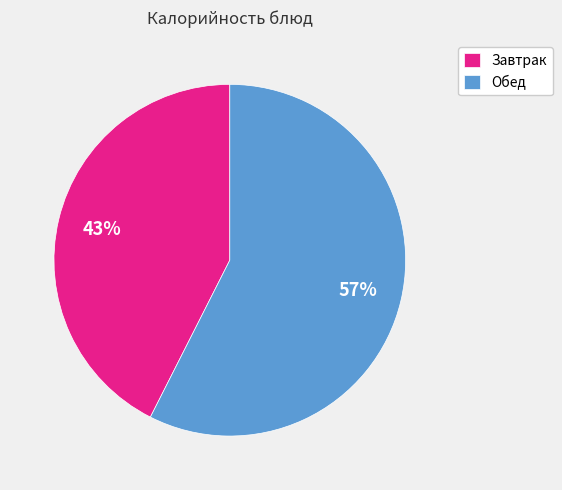

True or false: Завтрак accounts for 43% of the total.

True